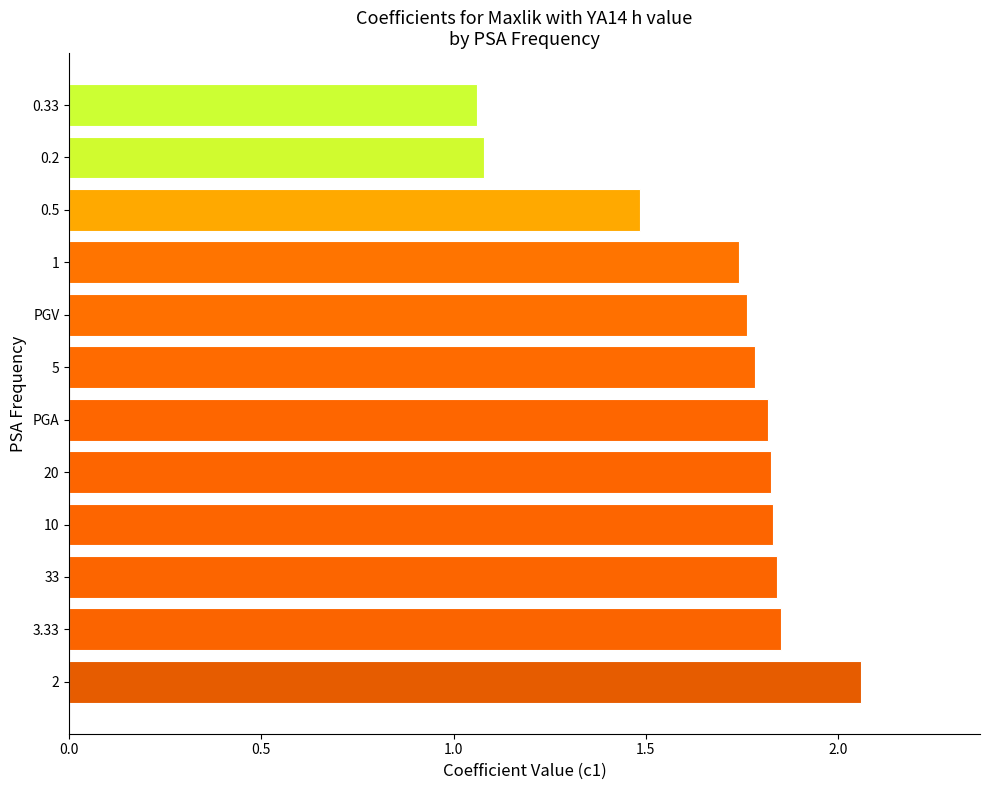

What is the change in value from 20 to 0.33?

-0.8